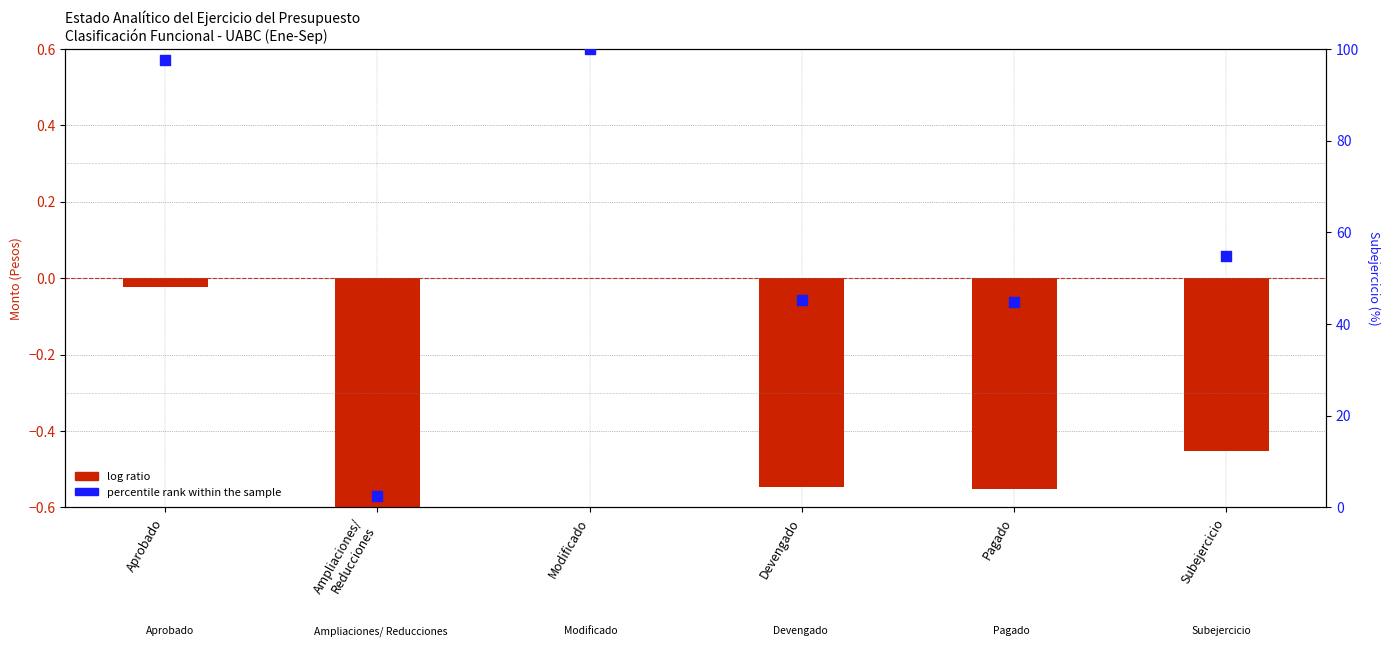

What is the total value across all series at Aprobado?

97.6